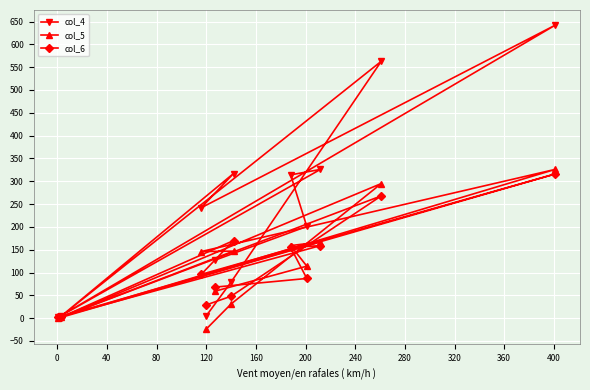

What are all the series names shown in the legend?

col_4, col_5, col_6